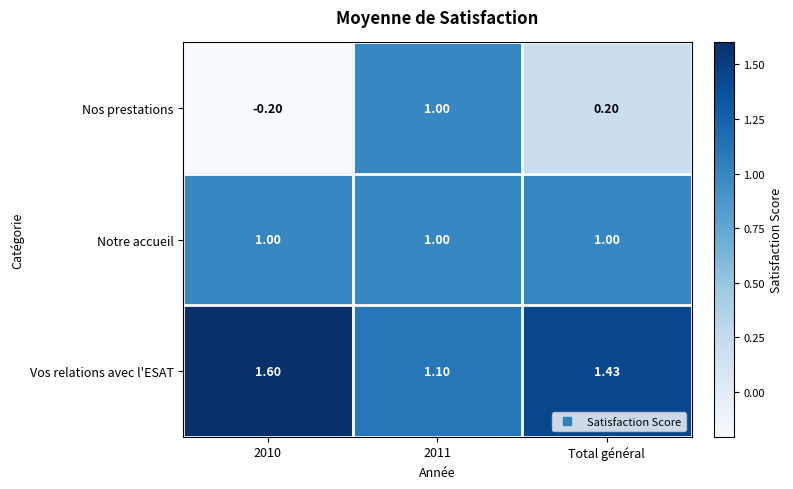

At which category does the chart reach its peak across all series?

2010